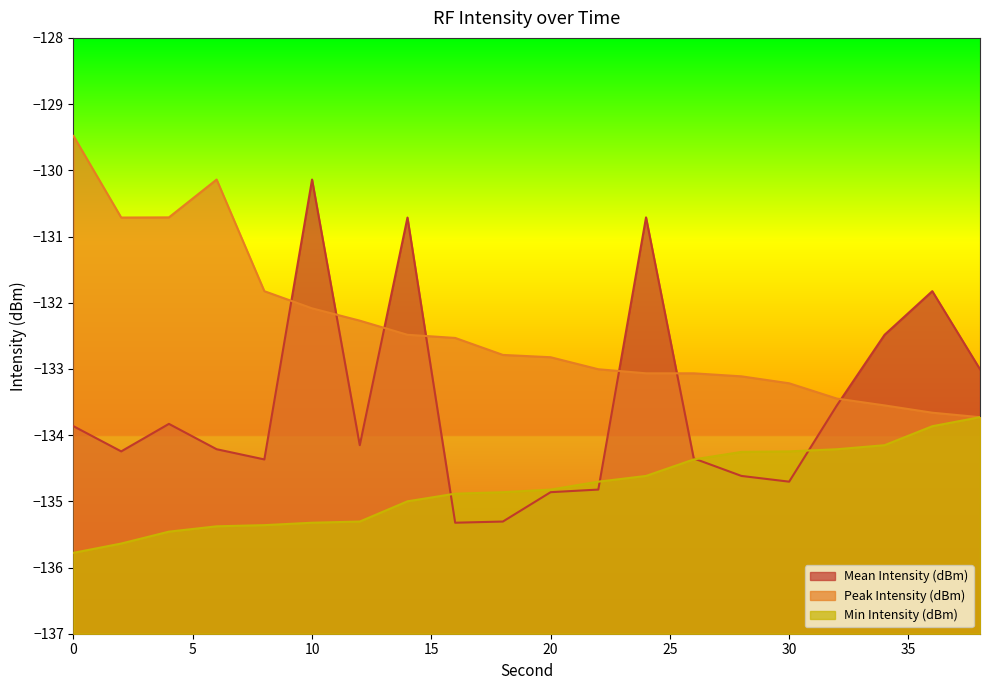

The Min Intensity (dBm) series shows -51.8 at 14. True or false?

False